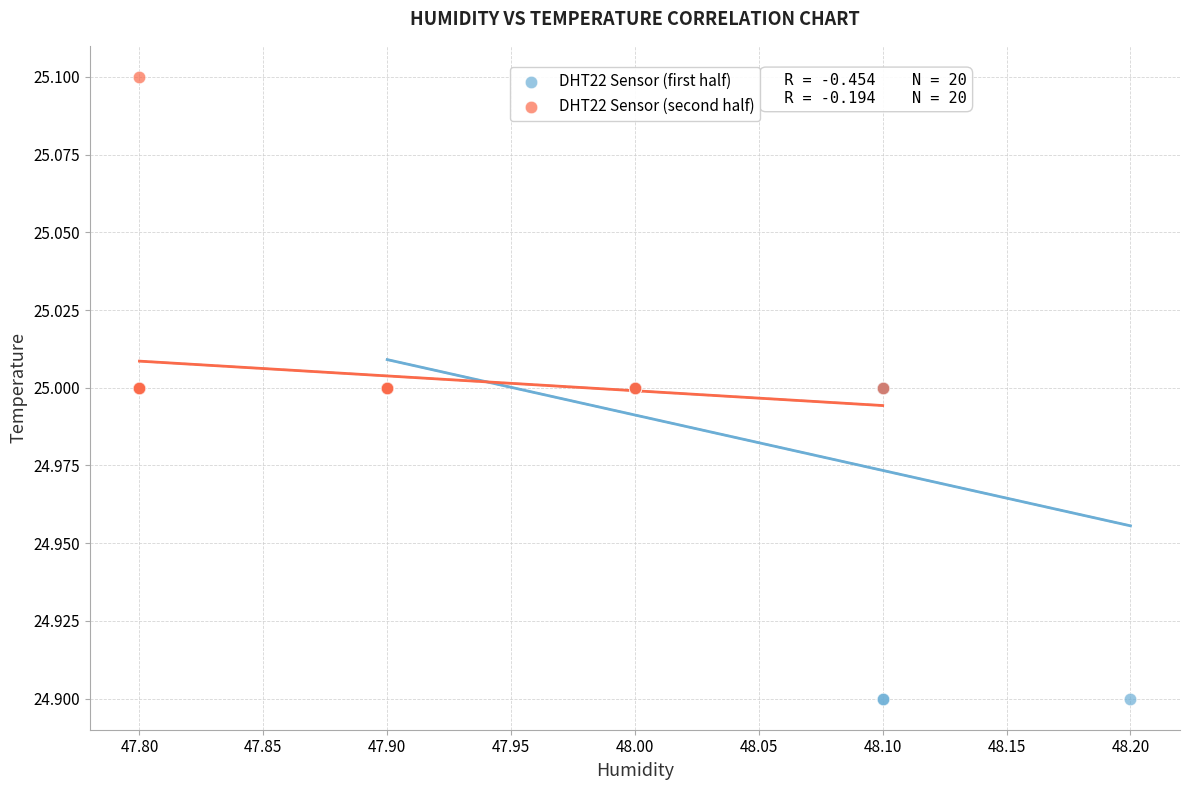

Which series contains the highest Y value?

DHT22 Sensor (second half)